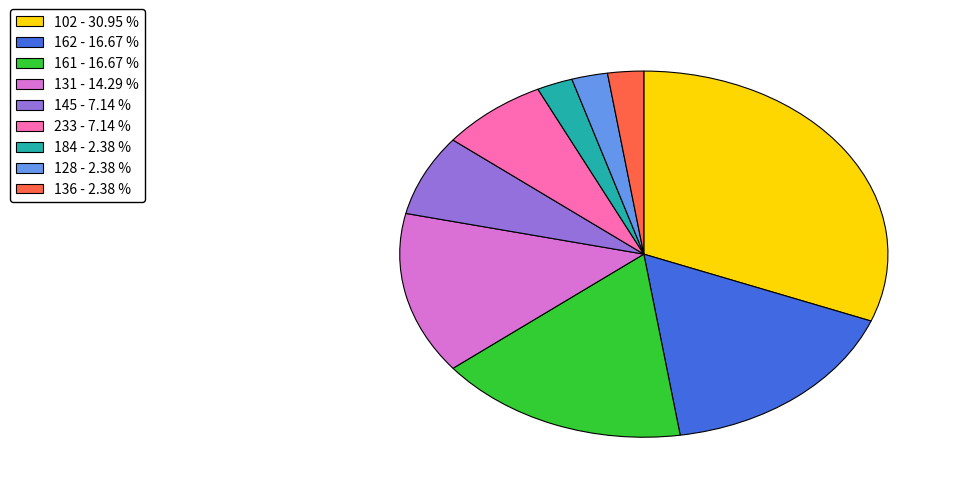

Do 136 - 2.38 % and 161 - 16.67 % together represent more than half of the pie?

No